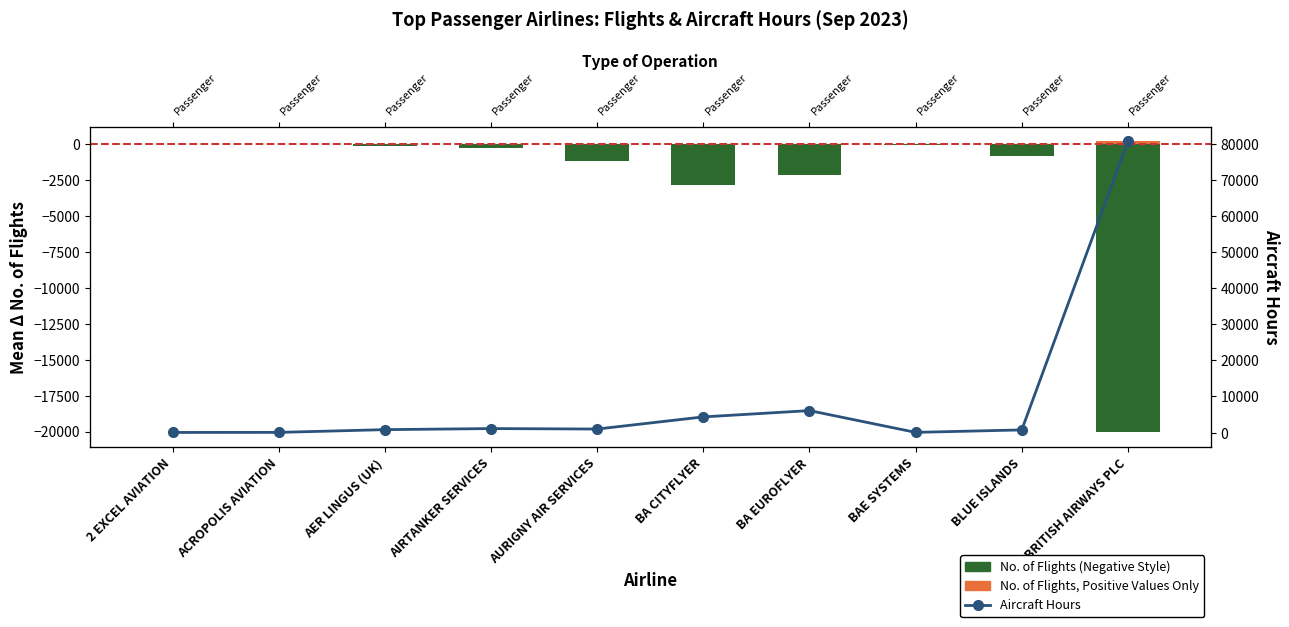

Which category has the highest value in the Aircraft Hours series?

BRITISH AIRWAYS PLC